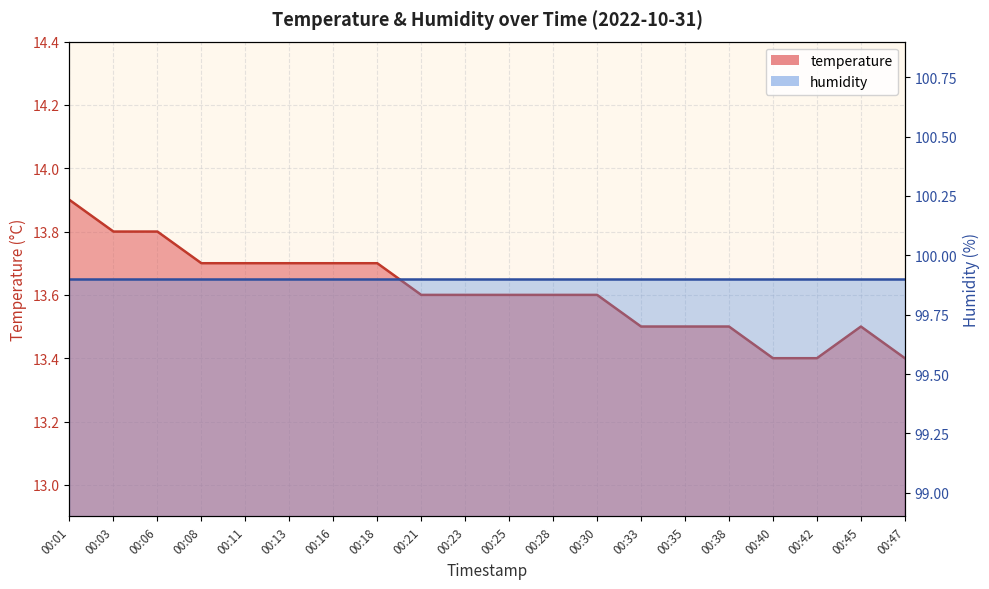

Rank the categories by value from lowest to highest.

00:40, 00:42, 00:47, 00:33, 00:35, 00:38, 00:45, 00:21, 00:23, 00:25, 00:28, 00:30, 00:08, 00:11, 00:13, 00:16, 00:18, 00:03, 00:06, 00:01